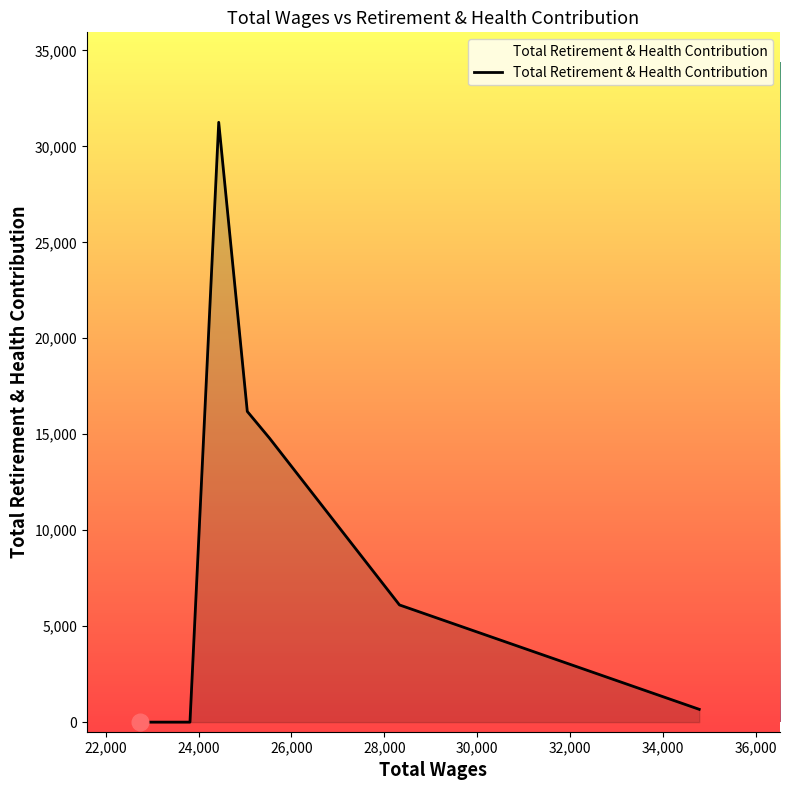

True or false: there are more than 0 points higher than both neighbors.

True